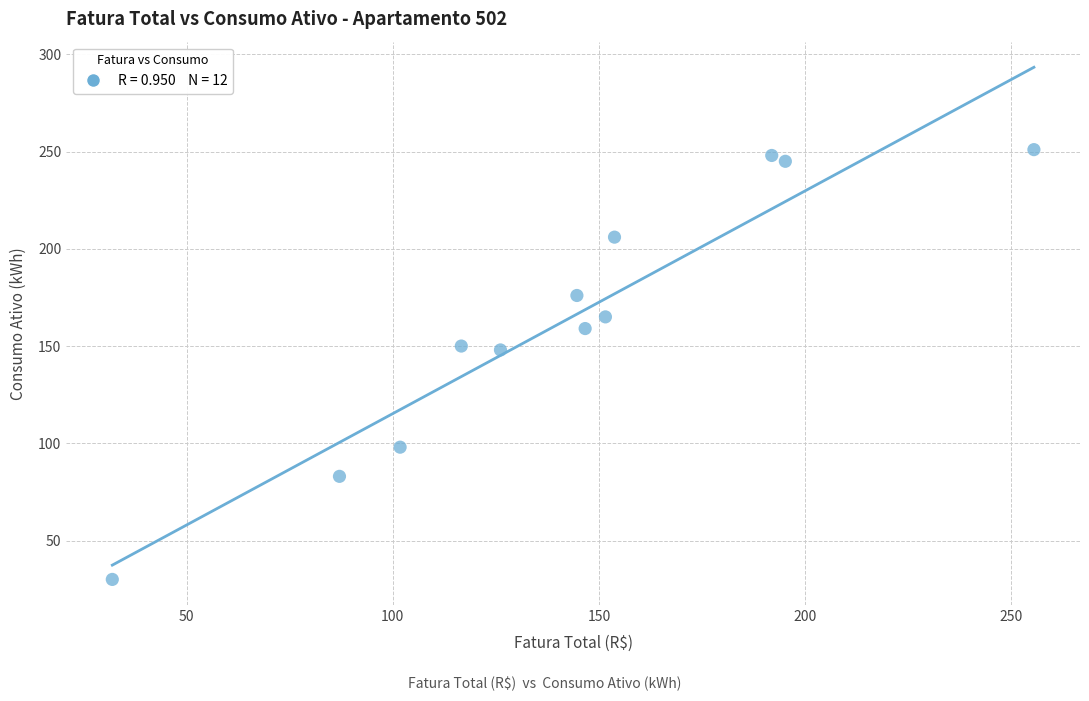

What is the average Y value?

163